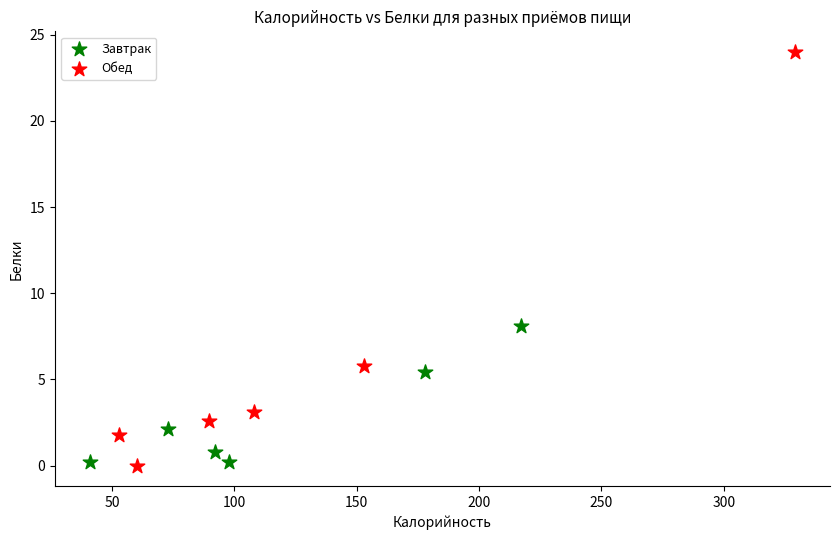

Which series contains the highest Y value?

Обед